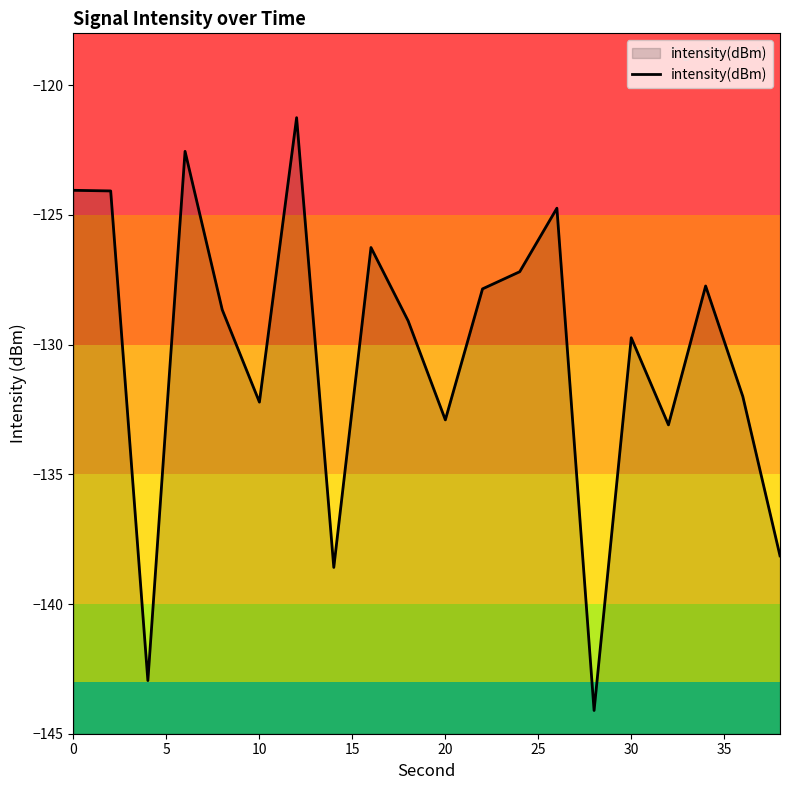

What is the change in value from 5 to 10?

-8.8